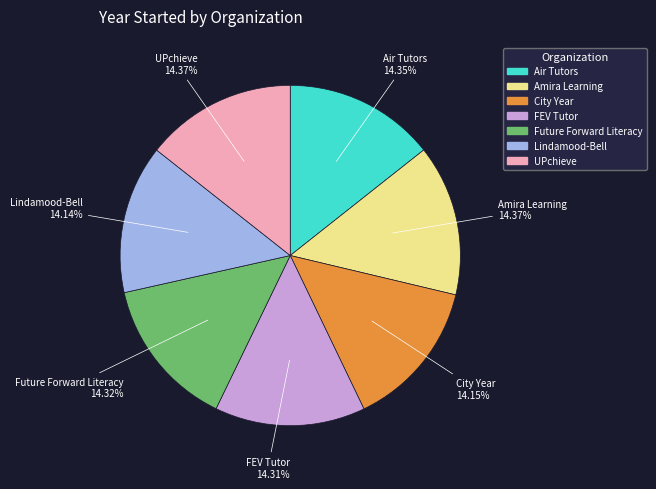

To the nearest percent, what is the average slice percentage?

14%